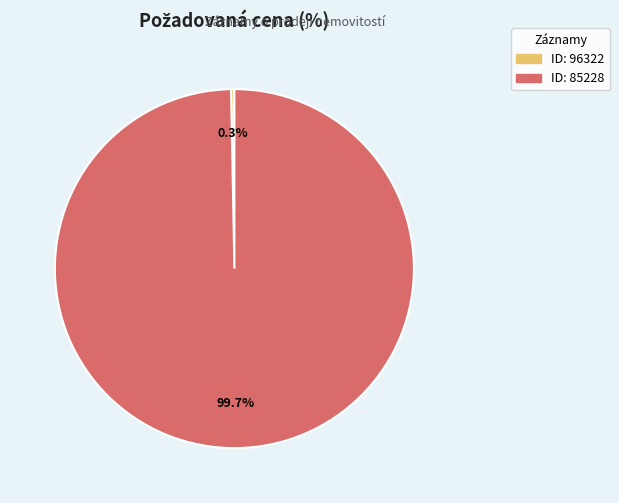

Which slice is the largest?

85228